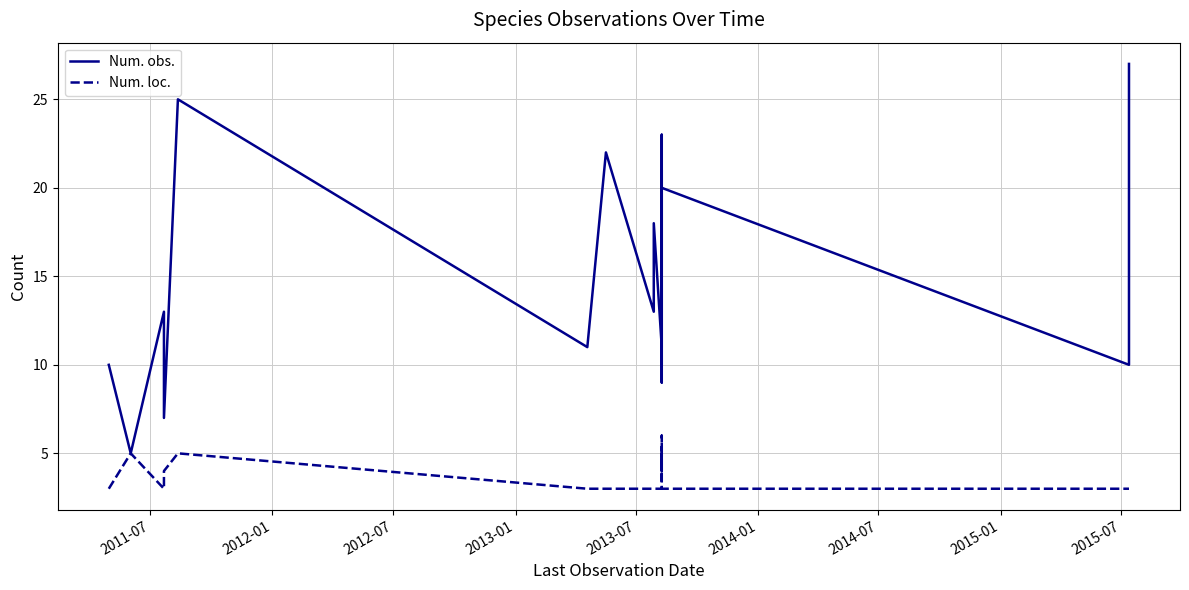

How many series are shown in this chart?

2